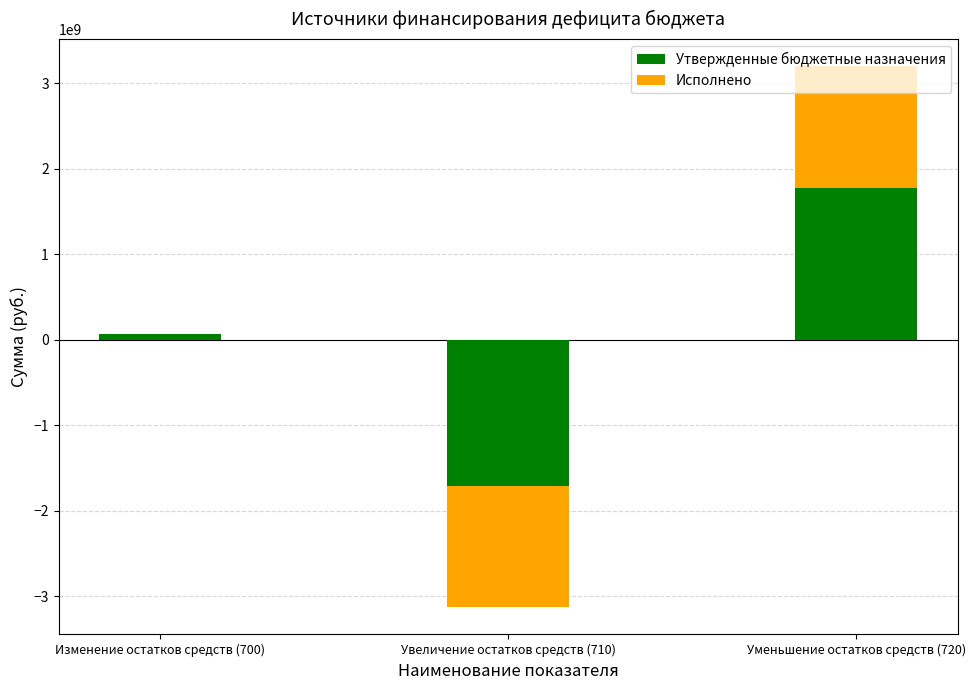

How many values in Утвержденные бюджетные назначения are above zero?

2